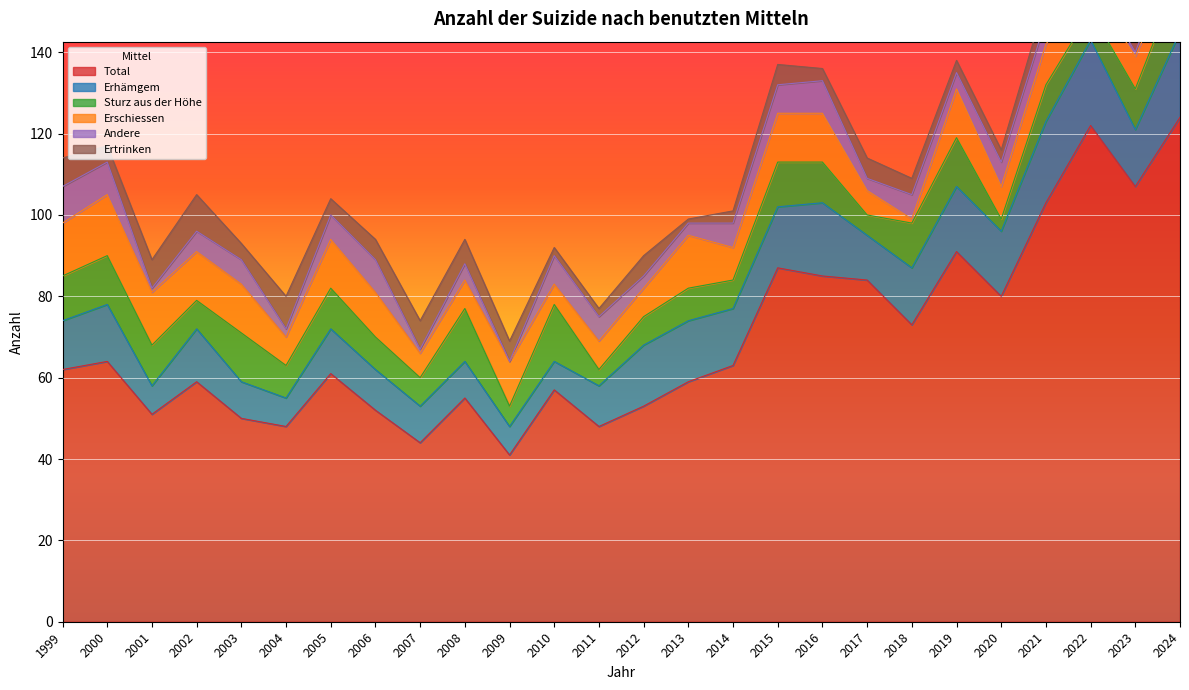

The value of Andere at 2015 is 7. True or false?

True